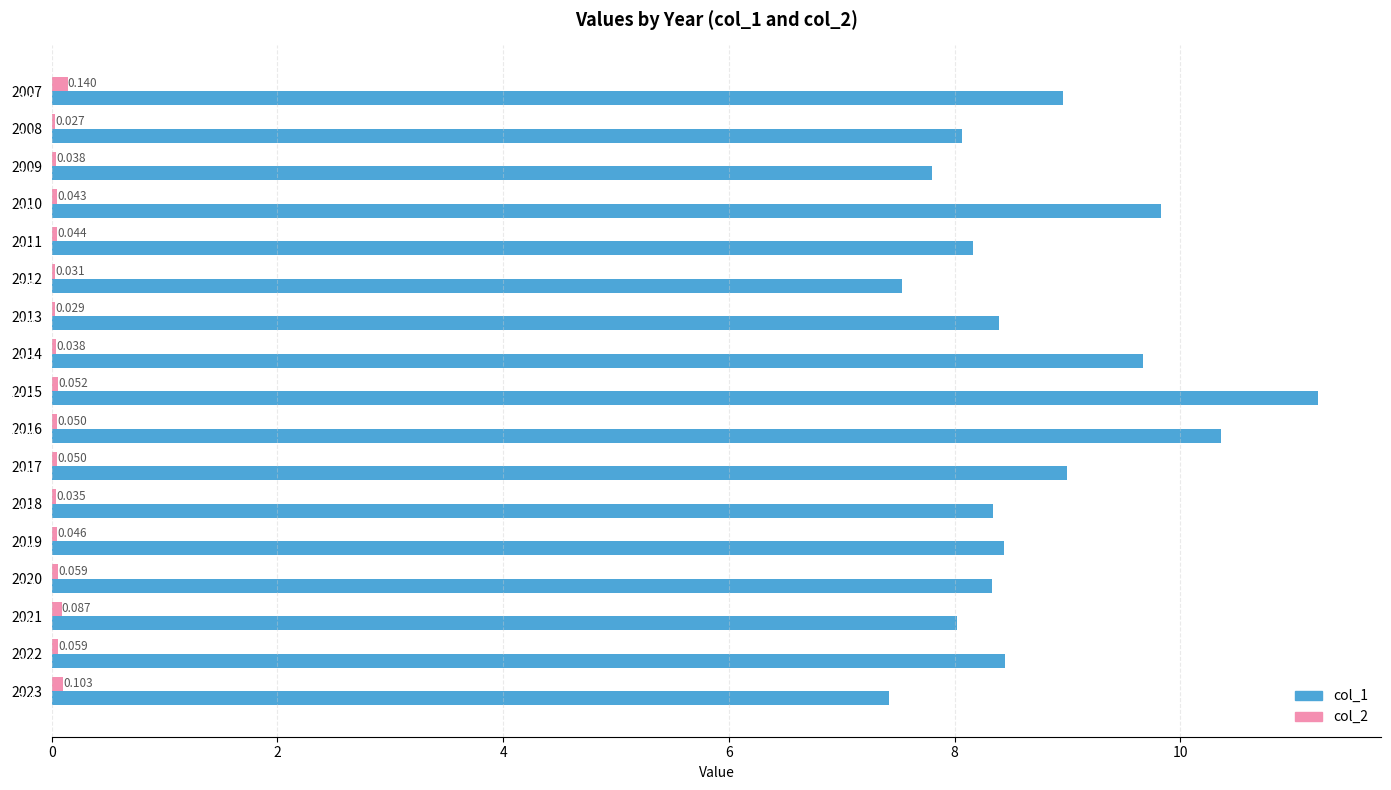

Is the value of col_1 at 2023 greater than the value of col_2 at 2009?

Yes